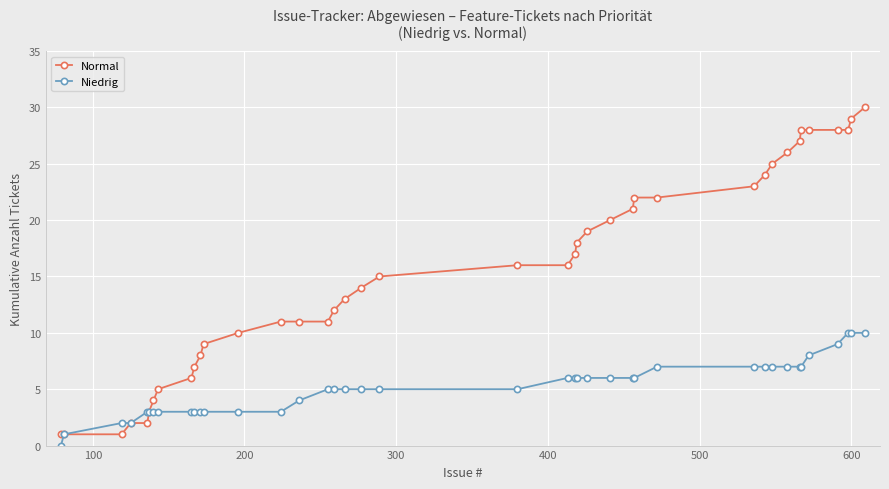

Which series has the largest total across all categories?

Normal